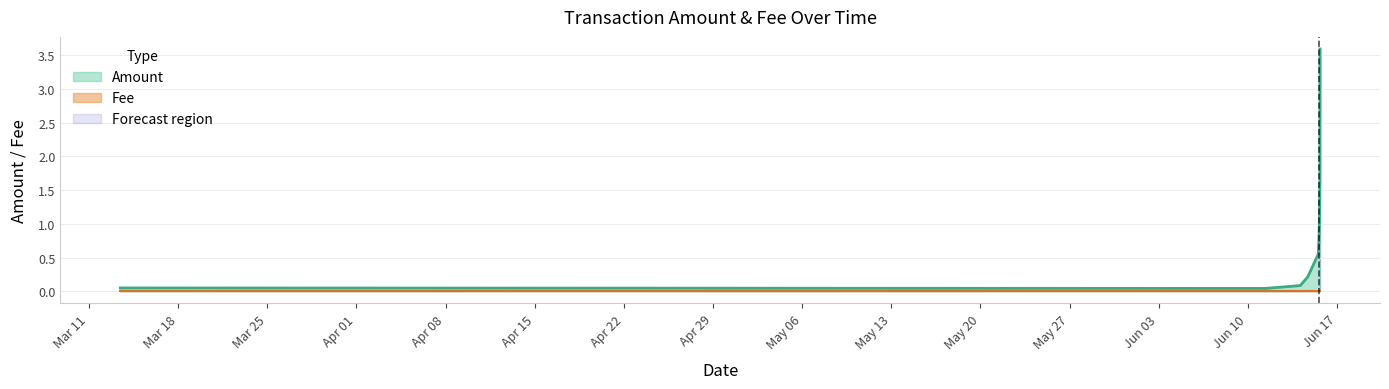

What is the highest value of the Amount series?

3.6